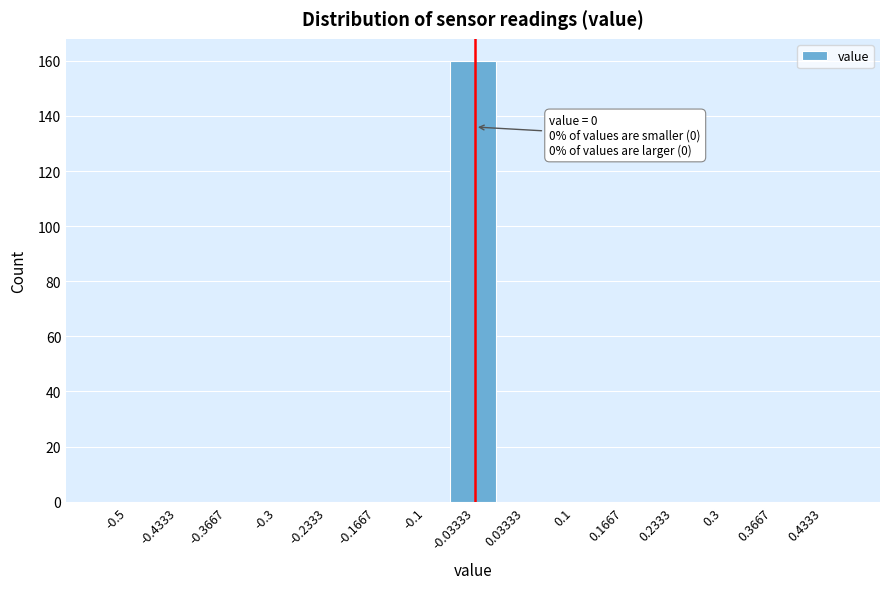

Reading right to left, list all the values displayed in this chart.

0.4333=0	0.3667=0	0.3=0	0.2333=0	0.1667=0	0.1=0	0.03333=0	-0.03333=160	-0.1=0	-0.1667=0	-0.2333=0	-0.3=0	-0.3667=0	-0.4333=0	-0.5=0